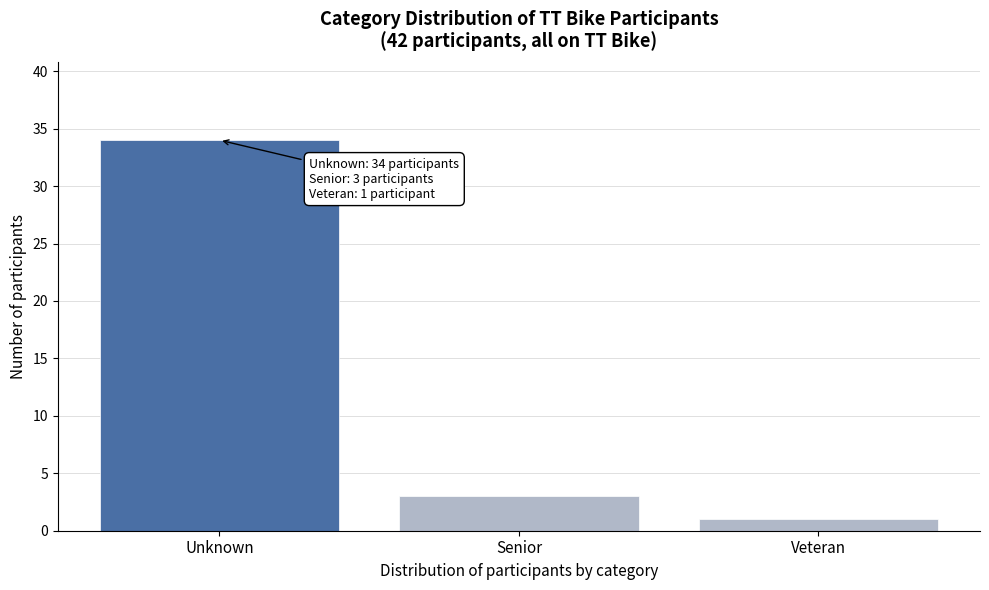

Reading left to right, extract all data points from this chart.

Unknown=34	Senior=3	Veteran=1